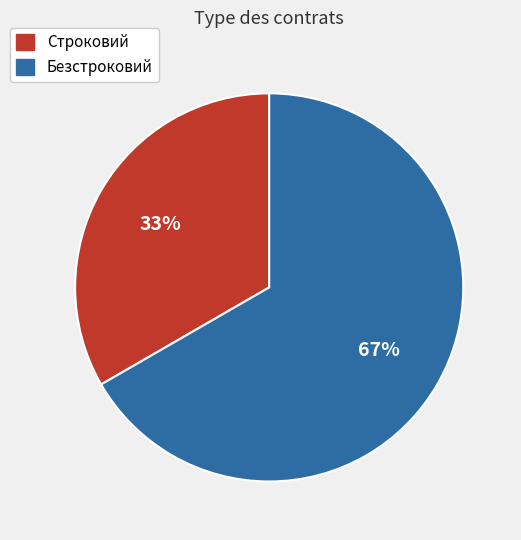

To the nearest percent, what is the combined percentage of Безстроковий and Строковий?

100%